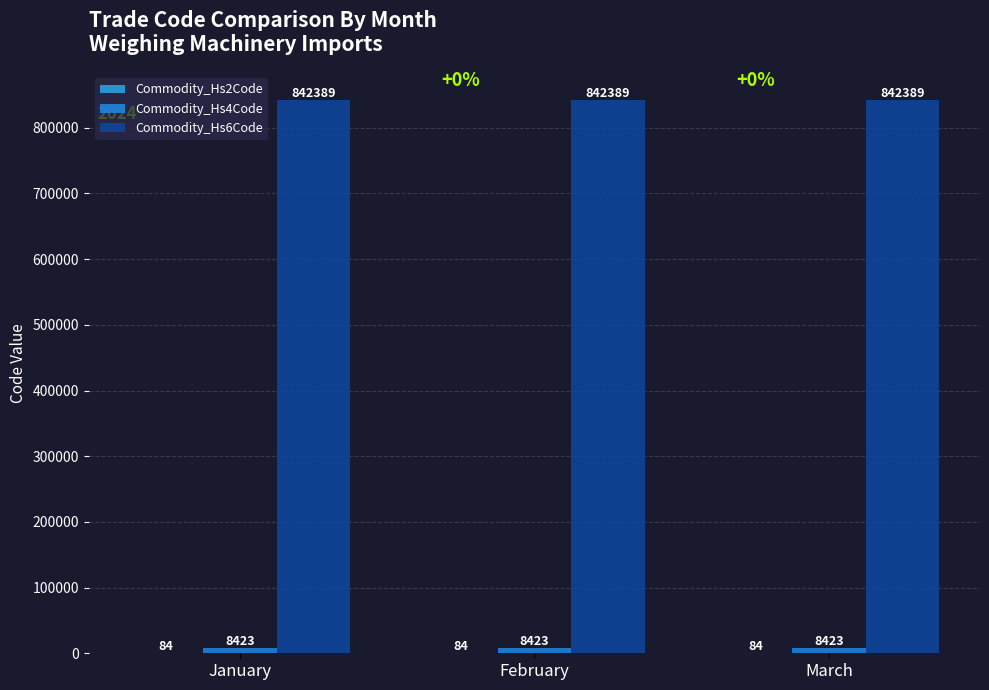

What is the difference between the highest and lowest values at February?

842305